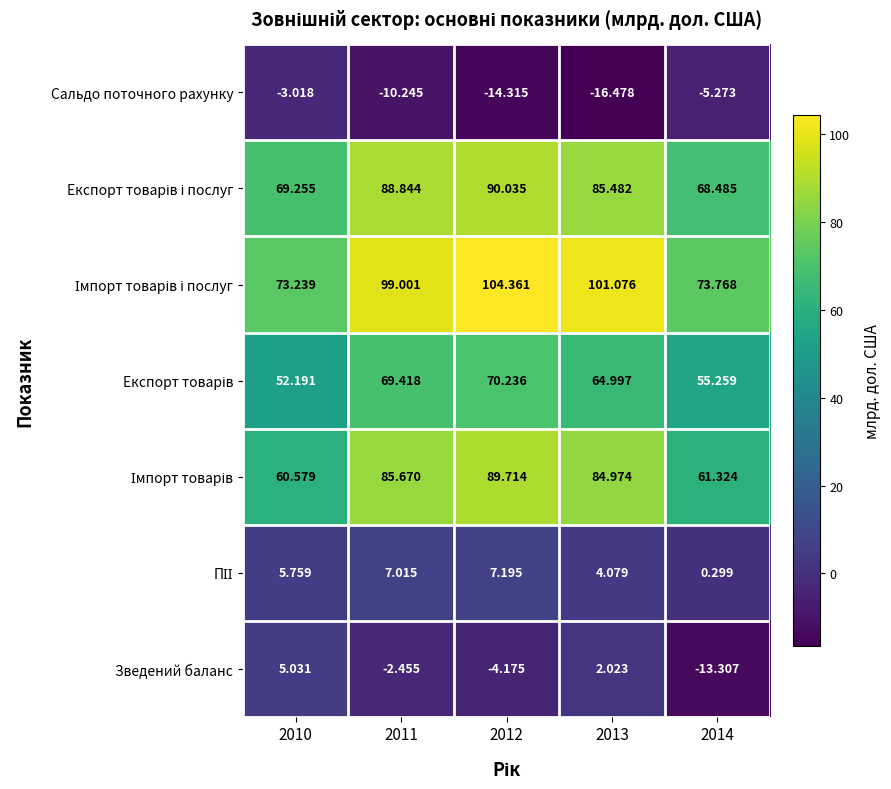

At which category is the sum across all series the highest?

2012